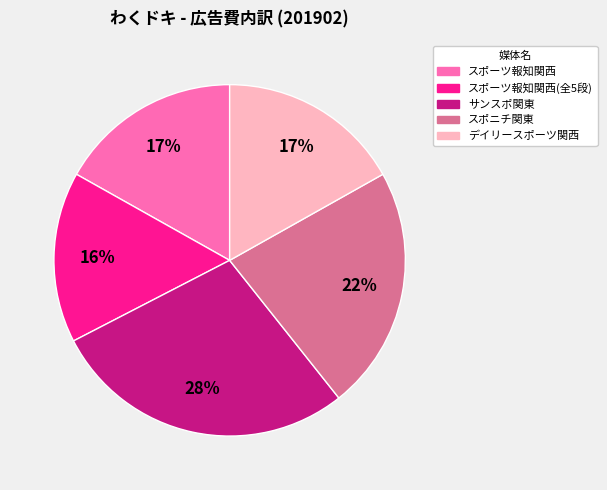

What percentage is the デイリースポーツ関西 slice, to the nearest percent?

17%